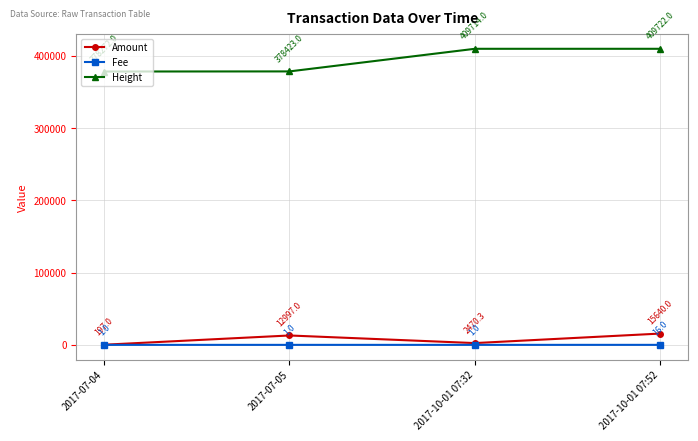

What are all the series names shown in the legend?

Amount, Fee, Height